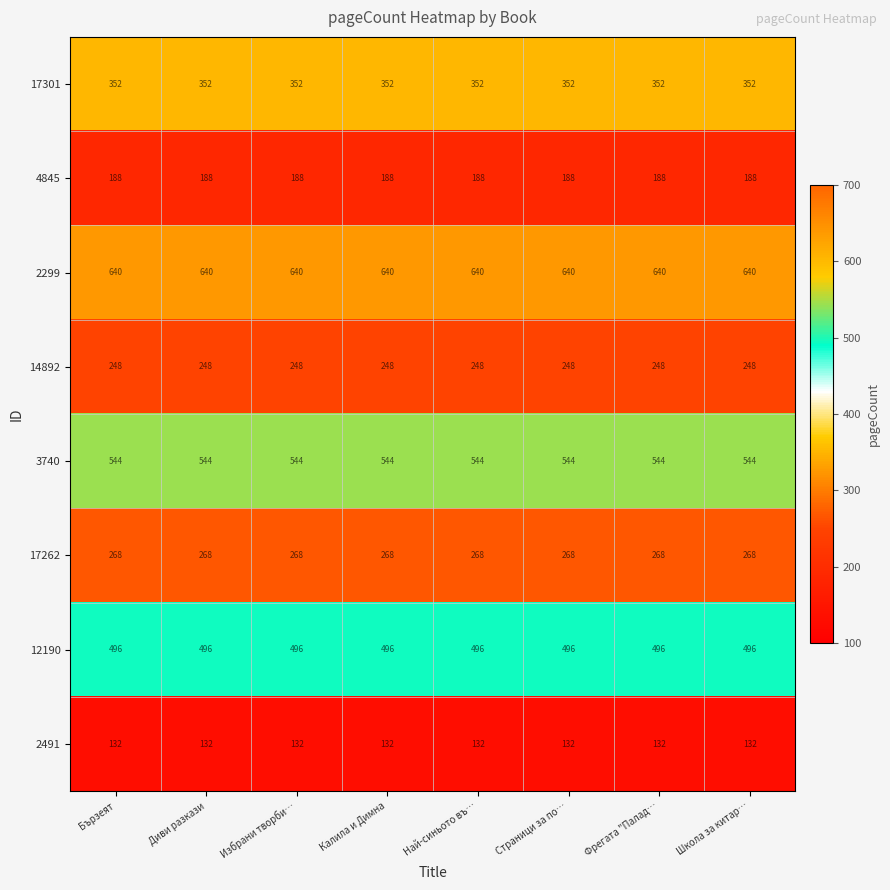

Read the 14892 value at Диви разкази.

248